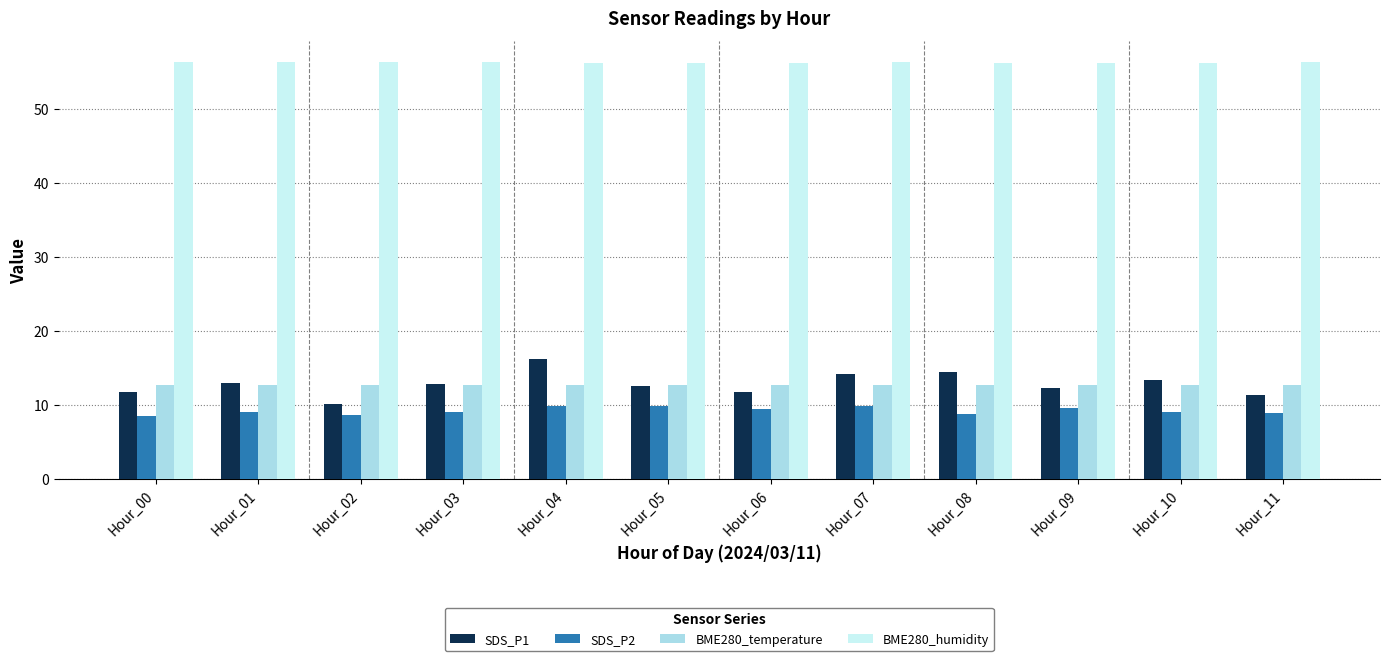

Is the value of BME280_humidity at Hour_00 greater than the value of BME280_temperature at Hour_11?

Yes